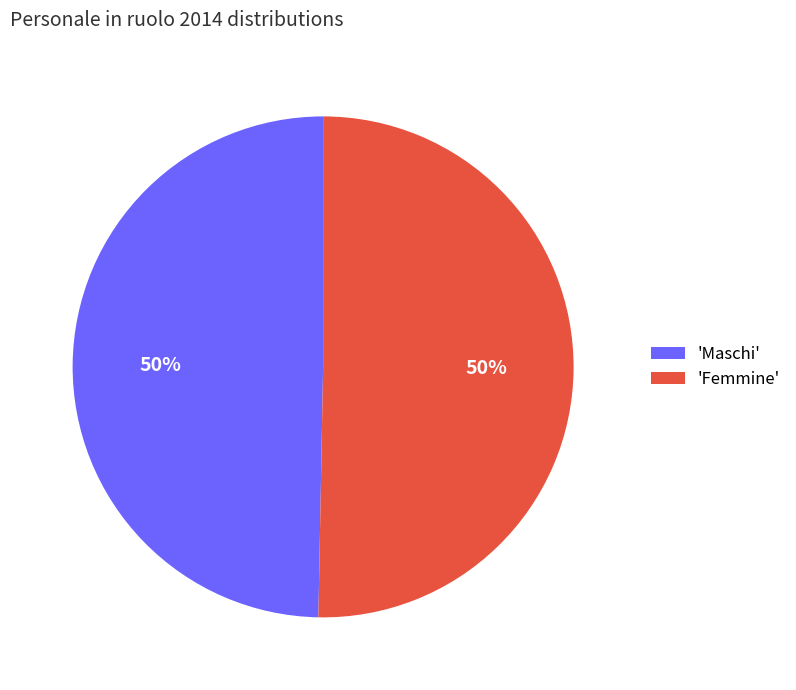

To the nearest percent, what percentage of the pie is 'Femmine'?

50%